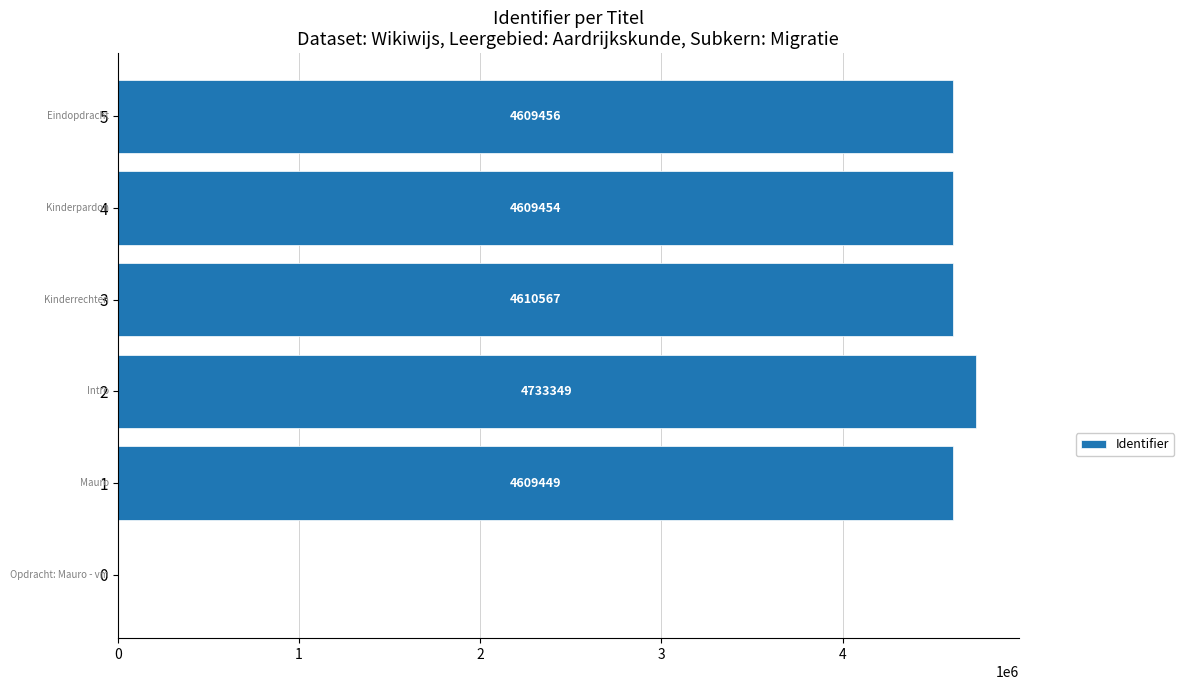

How many data points does each series have?

6